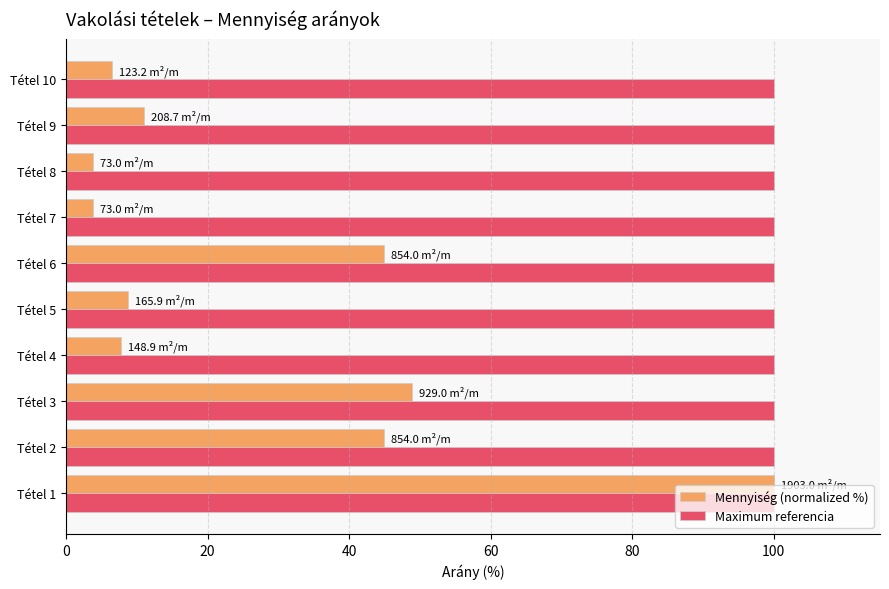

How many values in the Mennyiség (normalized %) series are below 10?

5